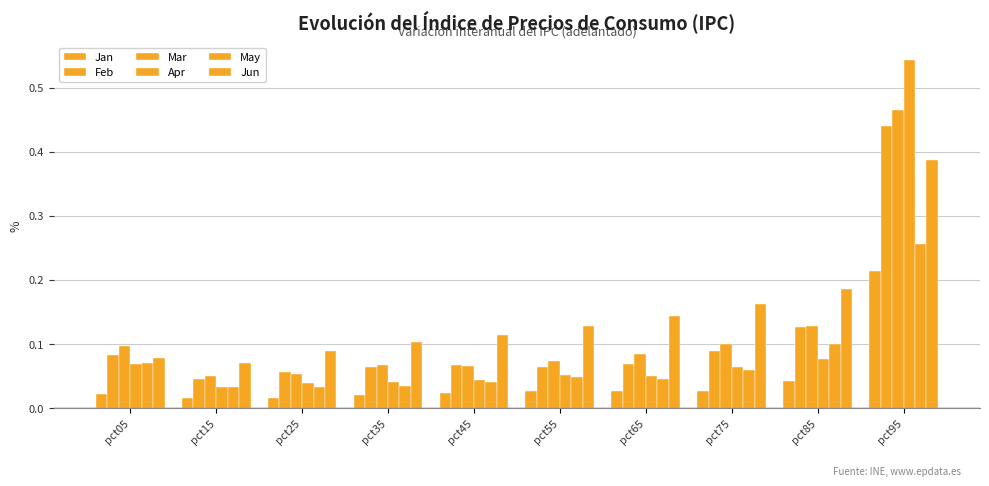

What is the maximum value shown in the chart?

0.5